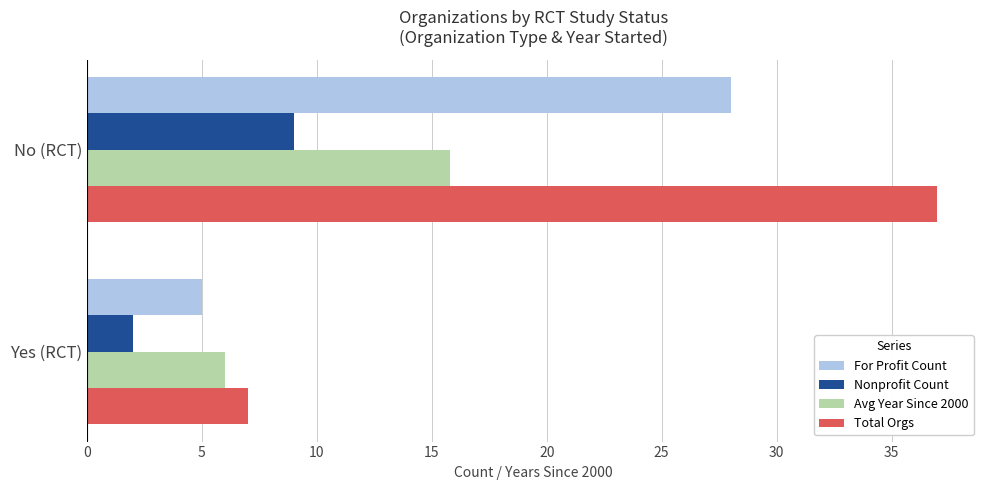

Is it true that For Profit Count equals 5.0 at Yes (RCT)?

True